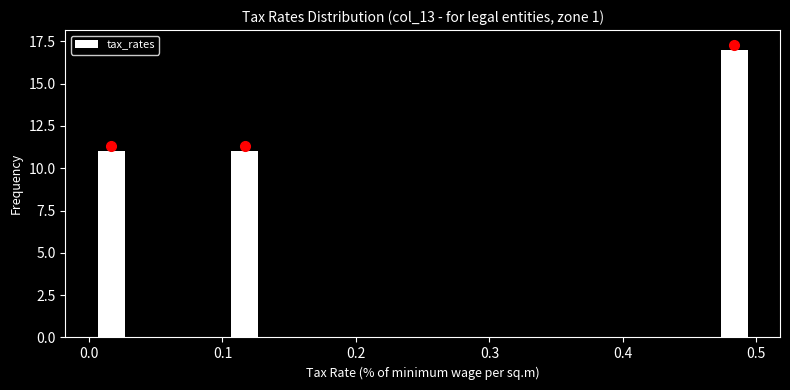

Read against the x-axis, roughly where is the centre of the tallest bar?

0.48